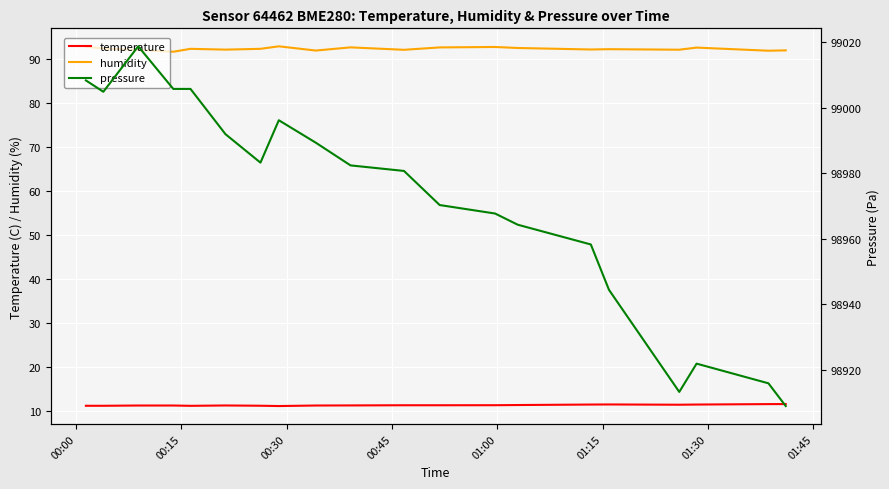

True or false: humidity and temperature intersect in this chart.

False